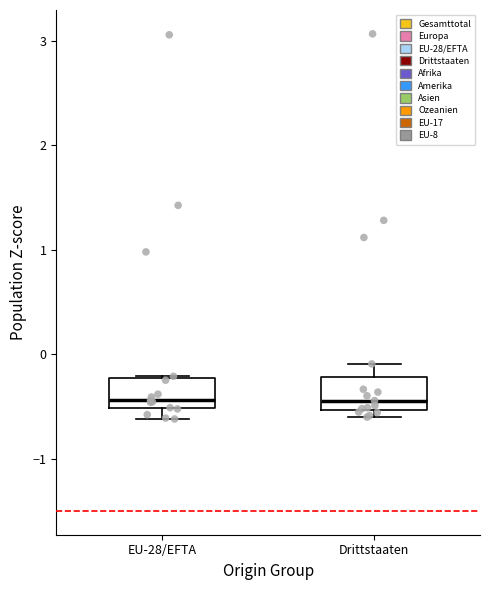

Where does the upper whisker of the box for Drittstaaten end on the y-axis? The values are not printed on the chart, so give them approximately, as read against the axis.

-0.1